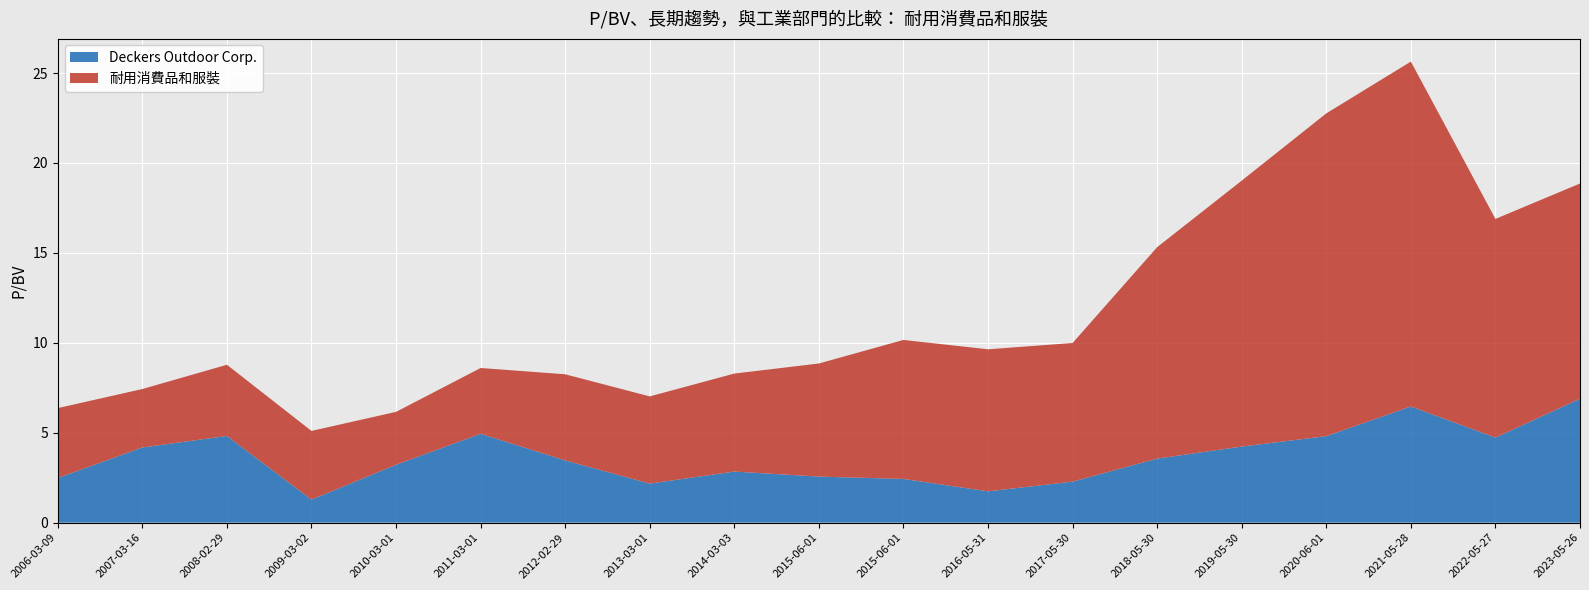

Reading left to right, list all the values displayed in this chart.

Deckers Outdoor Corp.: 2.5	4.2	4.8	1.3	3.2	4.9	3.5	2.2	2.8	2.6	2.4	1.7	2.3	3.6	4.2	4.8	6.5	4.7	6.9
耐用消費品和服裝: 3.9	3.2	4.0	3.8	2.9	3.7	4.8	4.8	5.5	6.3	7.7	7.9	7.7	11.8	14.8	17.9	19.2	12.2	12.0